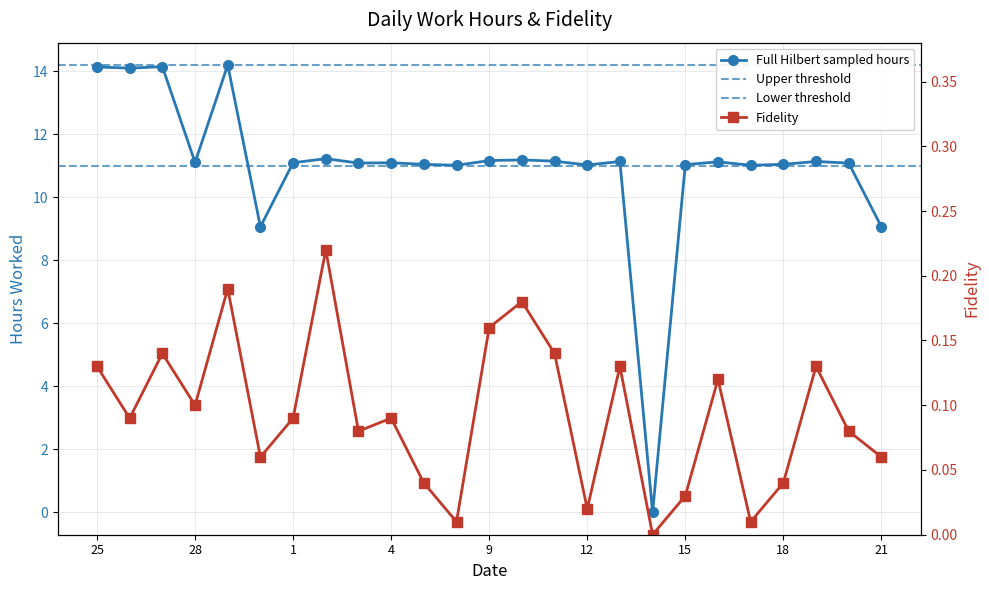

How many data points does each series have?

25